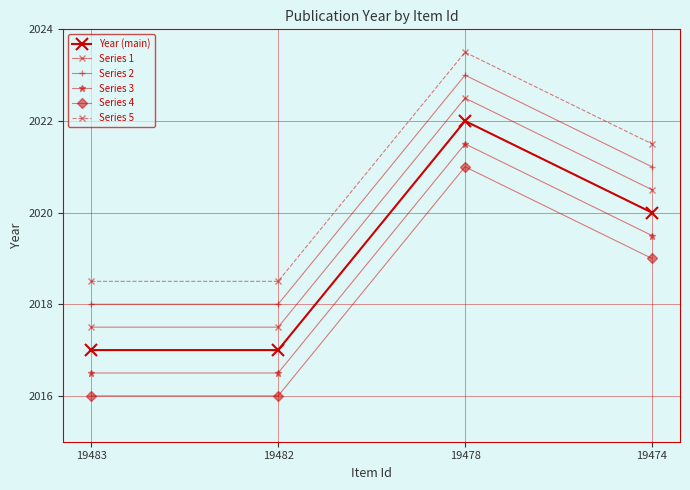

What value does the Year (main) series have at 19474?

2020.0